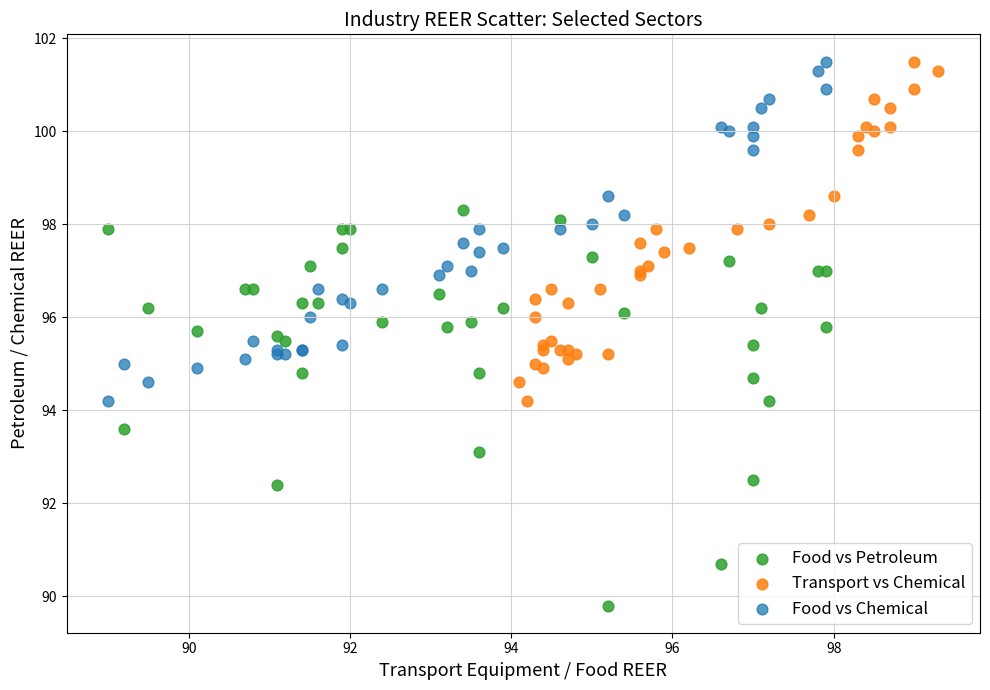

Which series has the widest spread of Y values?

Food vs Petroleum